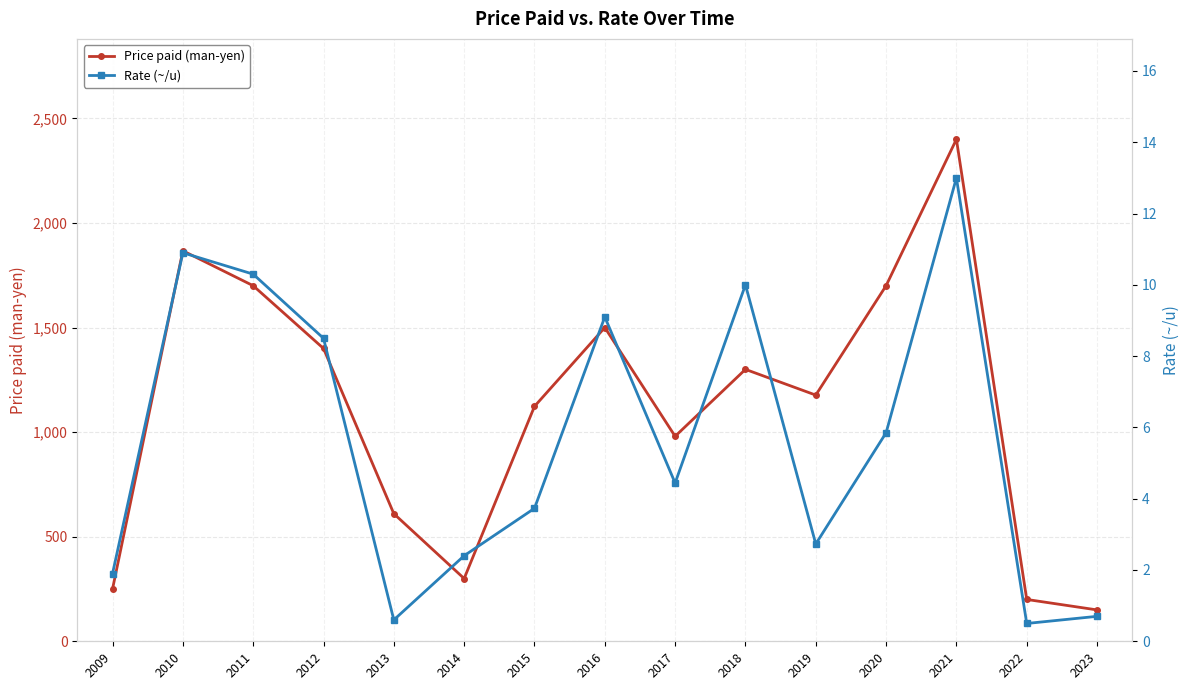

True or false: Rate (~/u) and Price paid (man-yen) cross at least once.

False